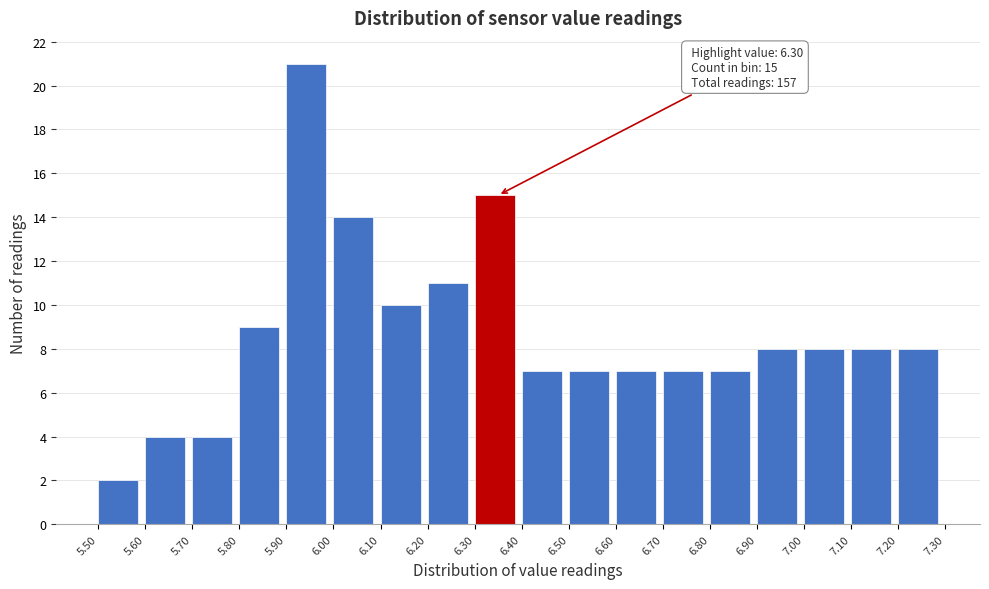

Over which range of the x-axis is the bar tallest?

5.90 to 6.00